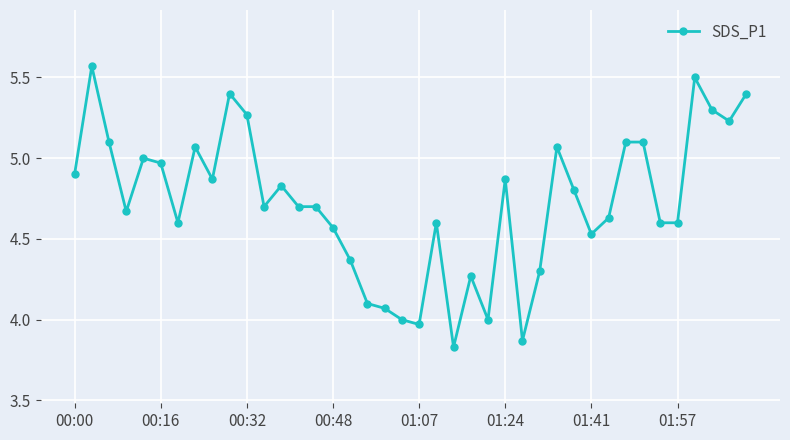

What is the difference between the maximum and minimum values?

1.7